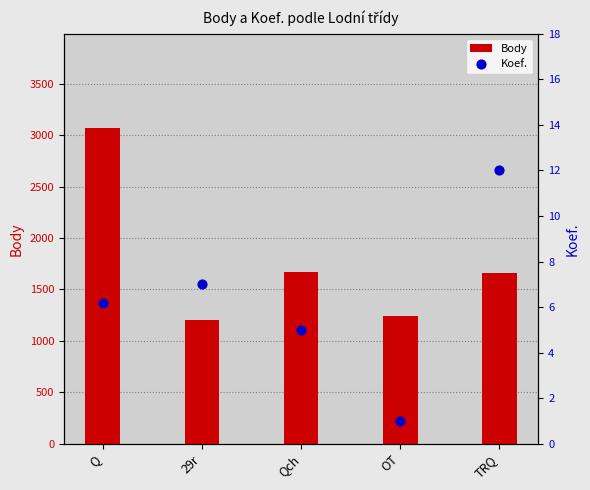

Which series has the widest spread of Y values?

Body